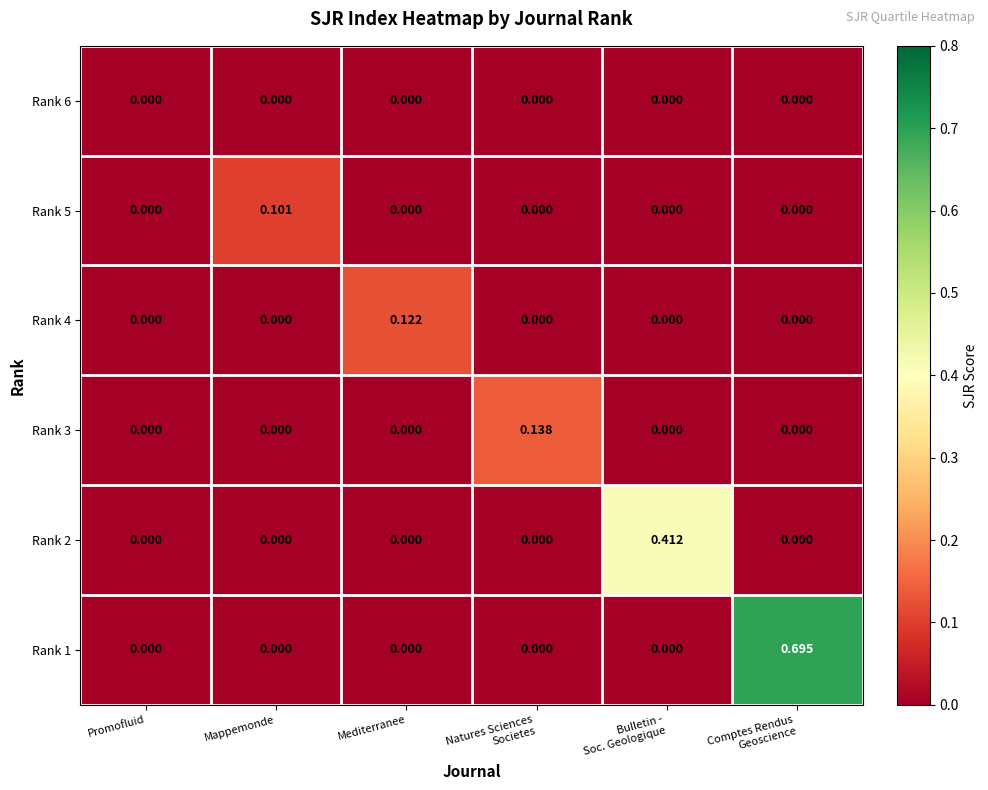

Reading left to right, list all the values displayed in this chart.

Rank 6: Promofluid=0.0	Mappemonde=0.0	Mediterranee=0.0	Natures Sciences
Societes=0.0	Bulletin -
Soc. Geologique=0.0	Comptes Rendus
Geoscience=0.0
Rank 5: Promofluid=0.0	Mappemonde=0.1	Mediterranee=0.0	Natures Sciences
Societes=0.0	Bulletin -
Soc. Geologique=0.0	Comptes Rendus
Geoscience=0.0
Rank 4: Promofluid=0.0	Mappemonde=0.0	Mediterranee=0.1	Natures Sciences
Societes=0.0	Bulletin -
Soc. Geologique=0.0	Comptes Rendus
Geoscience=0.0
Rank 3: Promofluid=0.0	Mappemonde=0.0	Mediterranee=0.0	Natures Sciences
Societes=0.1	Bulletin -
Soc. Geologique=0.0	Comptes Rendus
Geoscience=0.0
Rank 2: Promofluid=0.0	Mappemonde=0.0	Mediterranee=0.0	Natures Sciences
Societes=0.0	Bulletin -
Soc. Geologique=0.4	Comptes Rendus
Geoscience=0.0
Rank 1: Promofluid=0.0	Mappemonde=0.0	Mediterranee=0.0	Natures Sciences
Societes=0.0	Bulletin -
Soc. Geologique=0.0	Comptes Rendus
Geoscience=0.7